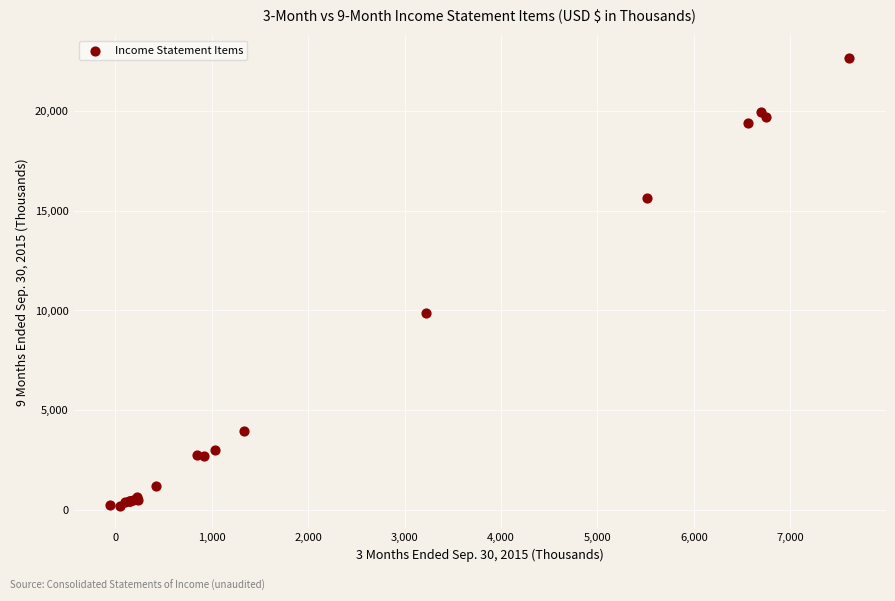

What Y value in the scatter plot is closest to 11435?

9859